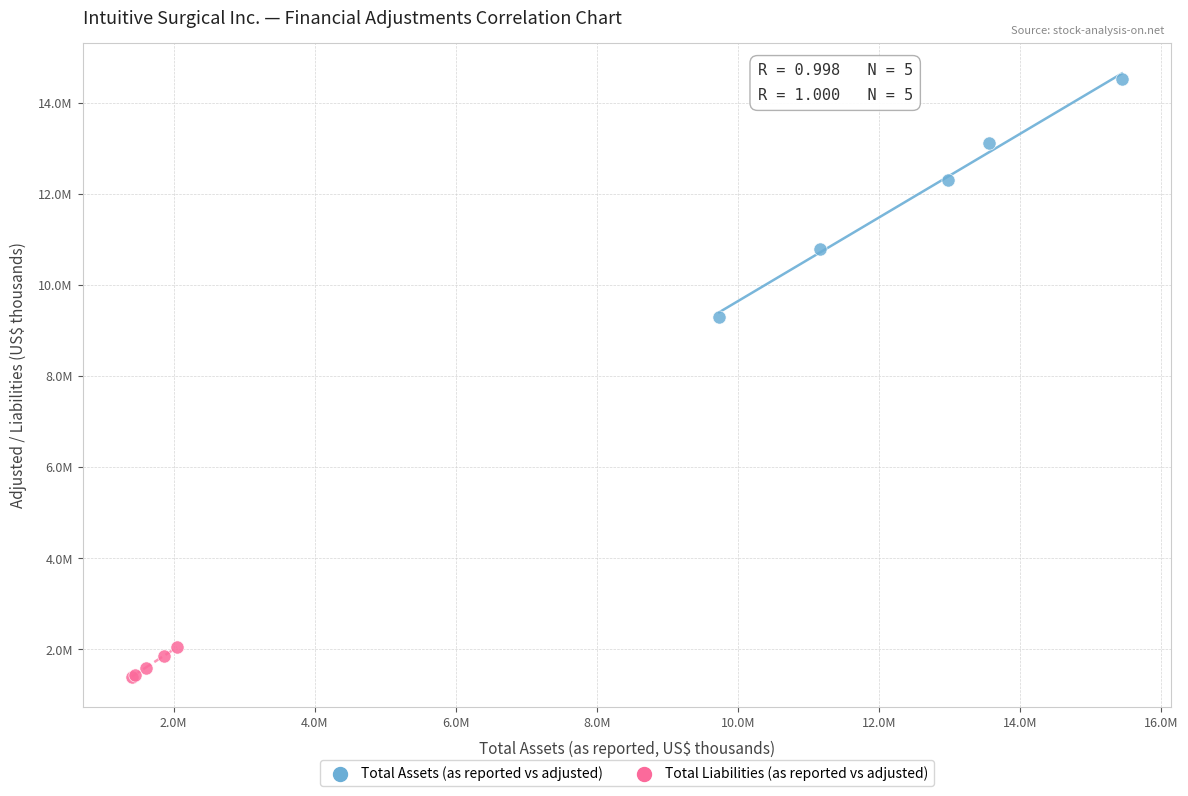

What are all the series names shown in the legend?

Total Assets (as reported vs adjusted), Total Liabilities (as reported vs adjusted)